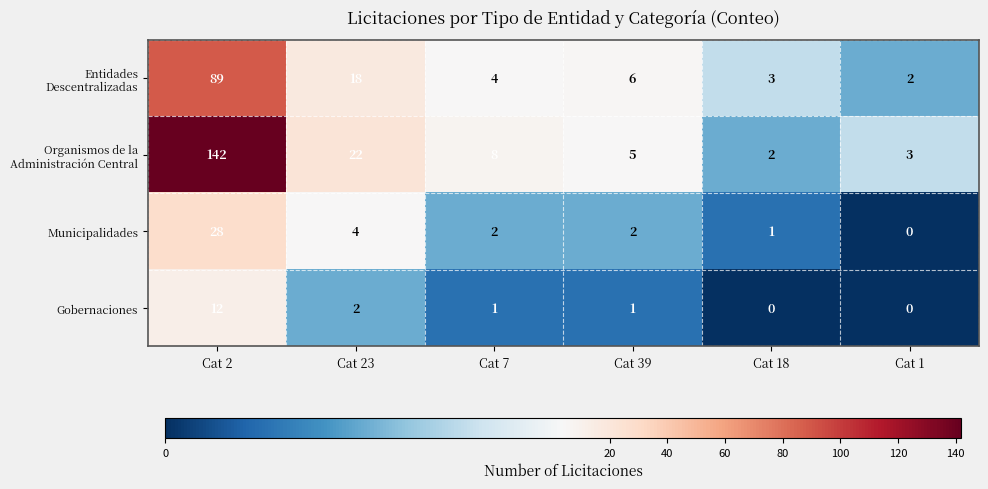

What is the difference between the highest and lowest values at Cat 1?

3